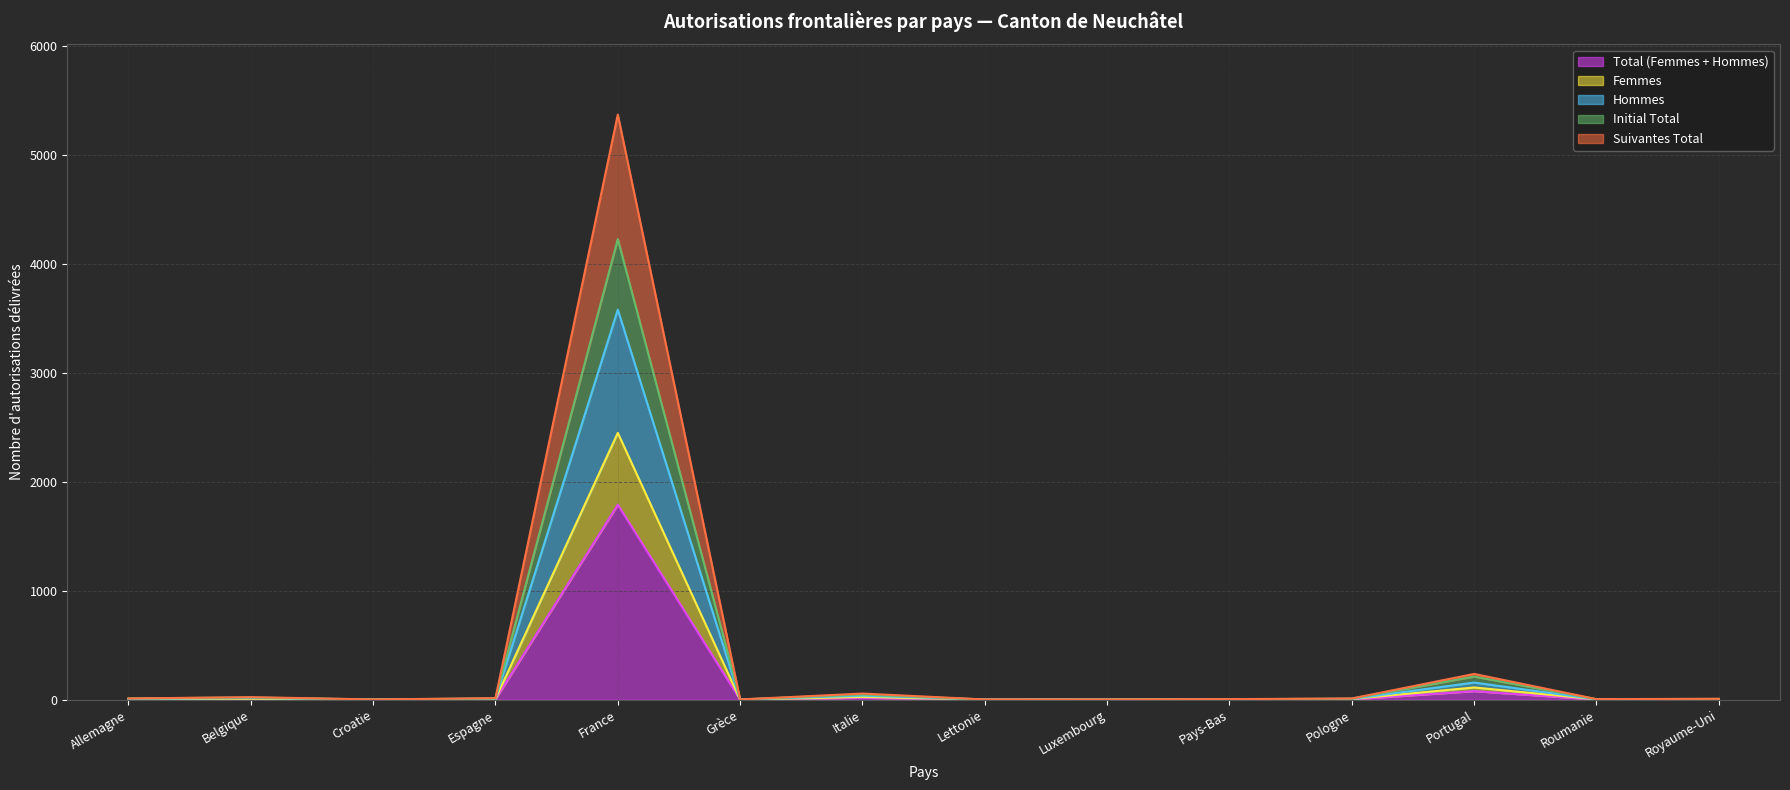

The Femmes series shows 2 at Lettonie. True or false?

True